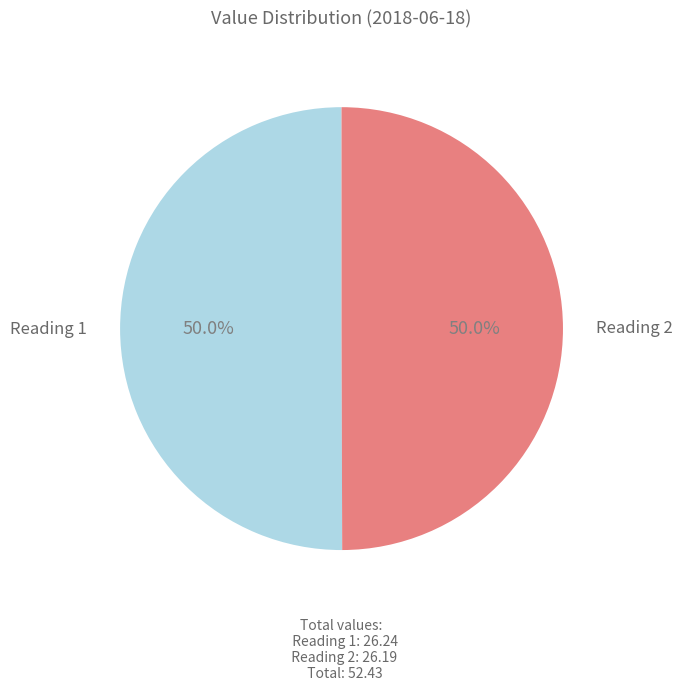

Approximately how many times larger is the value at Reading 2 compared to Reading 1?

1.0